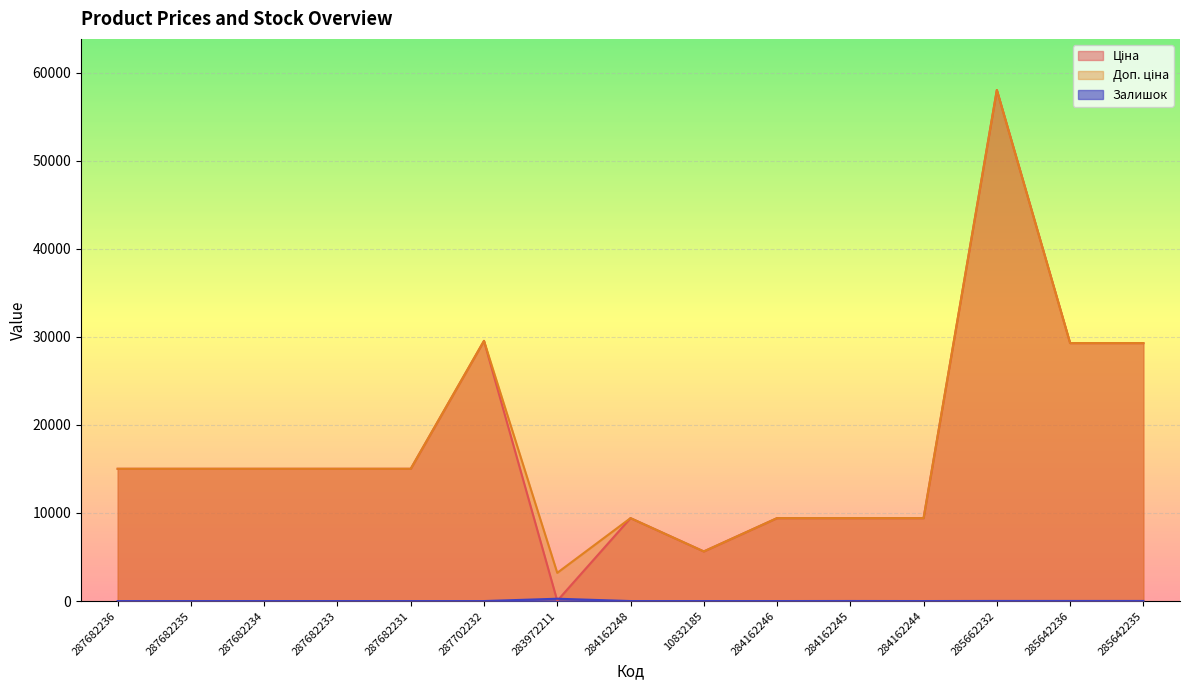

How many data points does each series have?

15